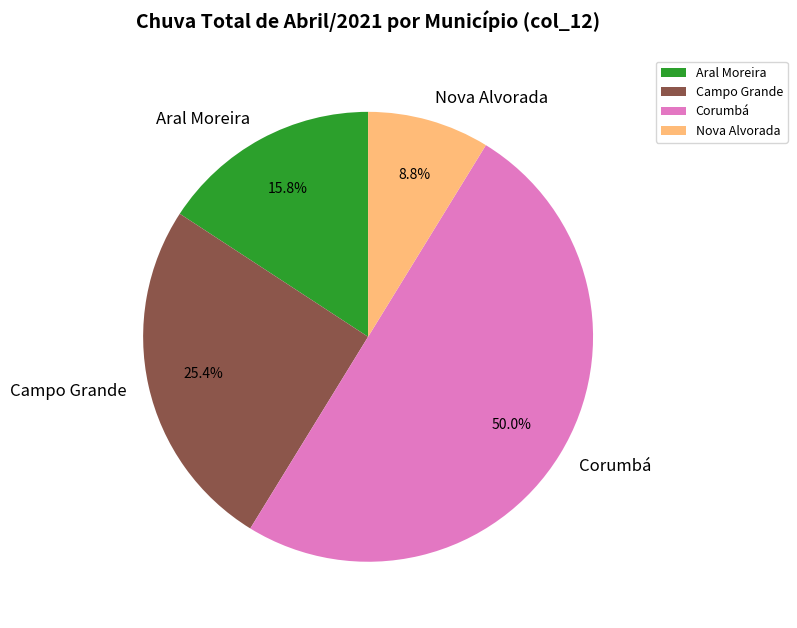

Rank the categories by value from highest to lowest.

Corumbá, Campo Grande, Aral Moreira, Nova Alvorada